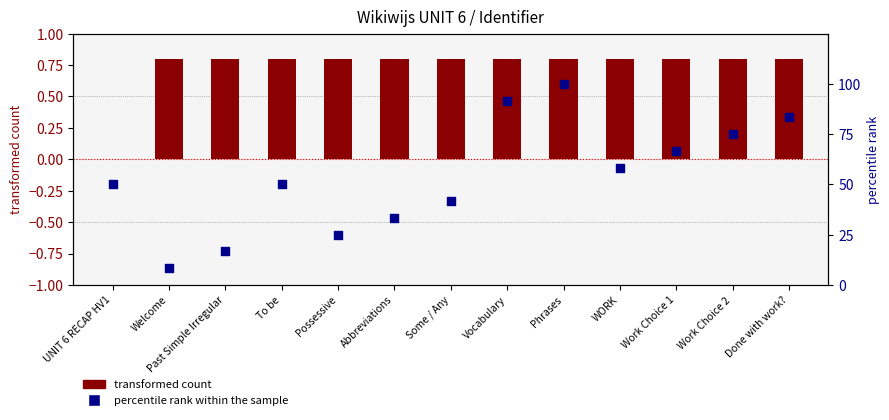

Which series has the largest Y range (max minus min)?

percentile rank within the sample